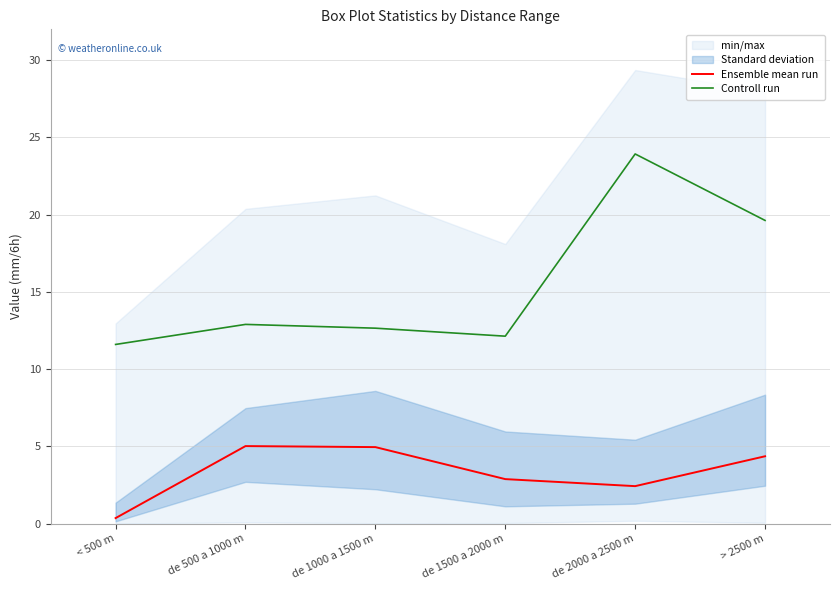

List the labels in order of Controll run value, largest first.

de 2000 a 2500 m, > 2500 m, de 500 a 1000 m, de 1000 a 1500 m, de 1500 a 2000 m, < 500 m